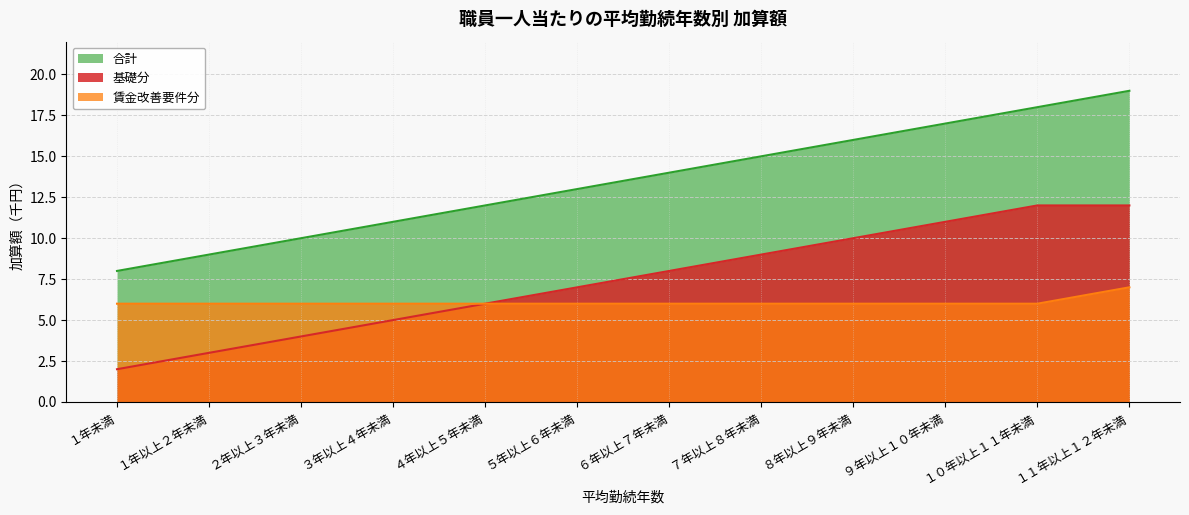

What is the greatest value displayed?

19